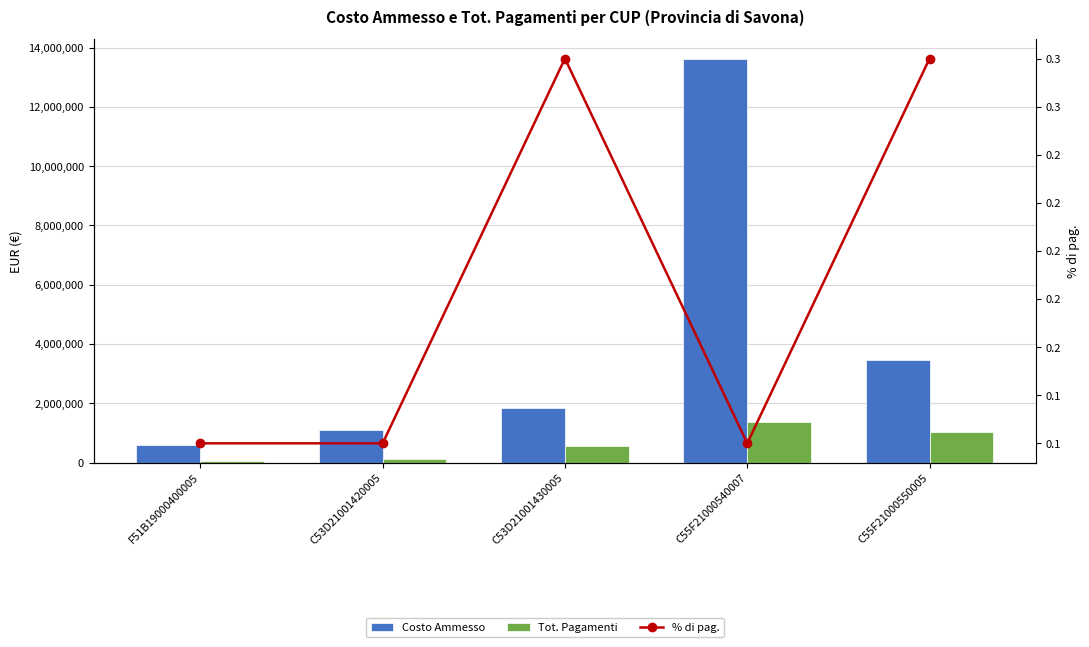

At which label does Tot. Pagamenti reach its minimum?

F51B19000400005